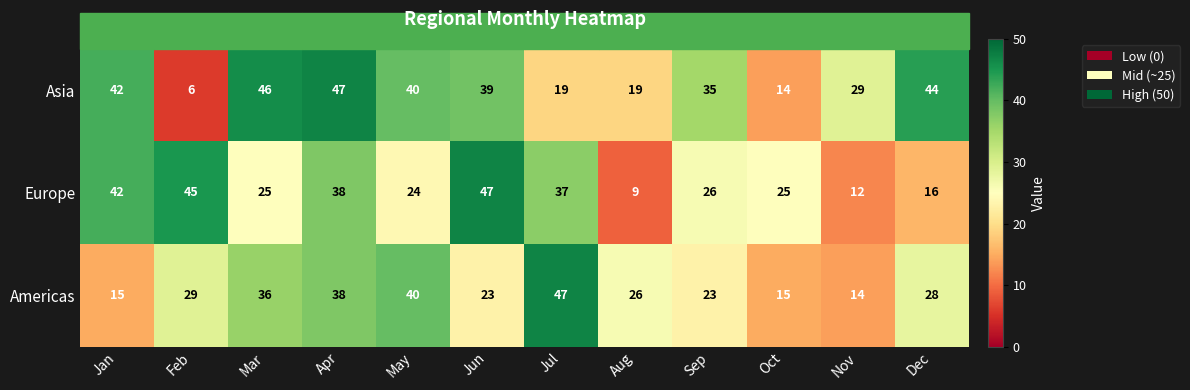

The value of Asia at Oct is 14. True or false?

True